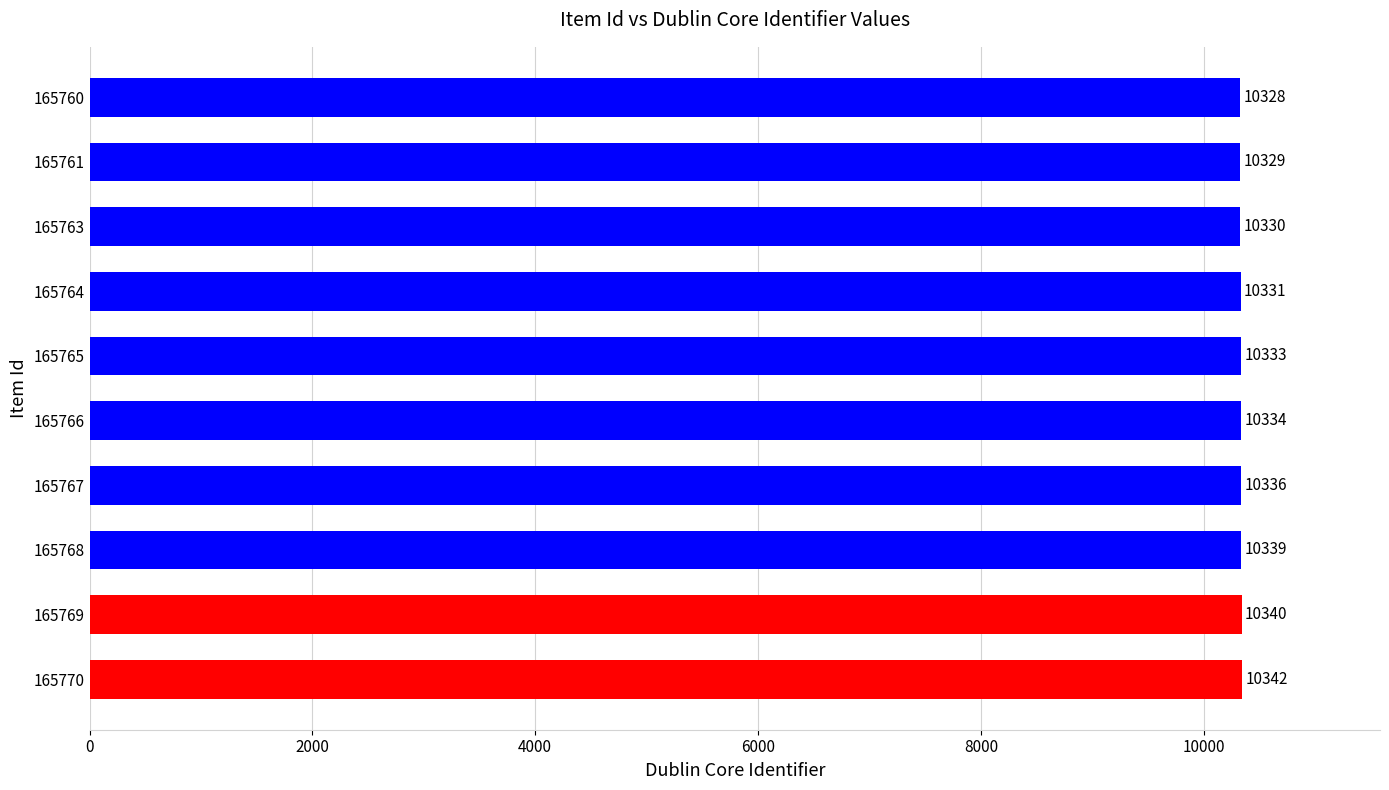

The value at 165769 is 17050. True or false?

False